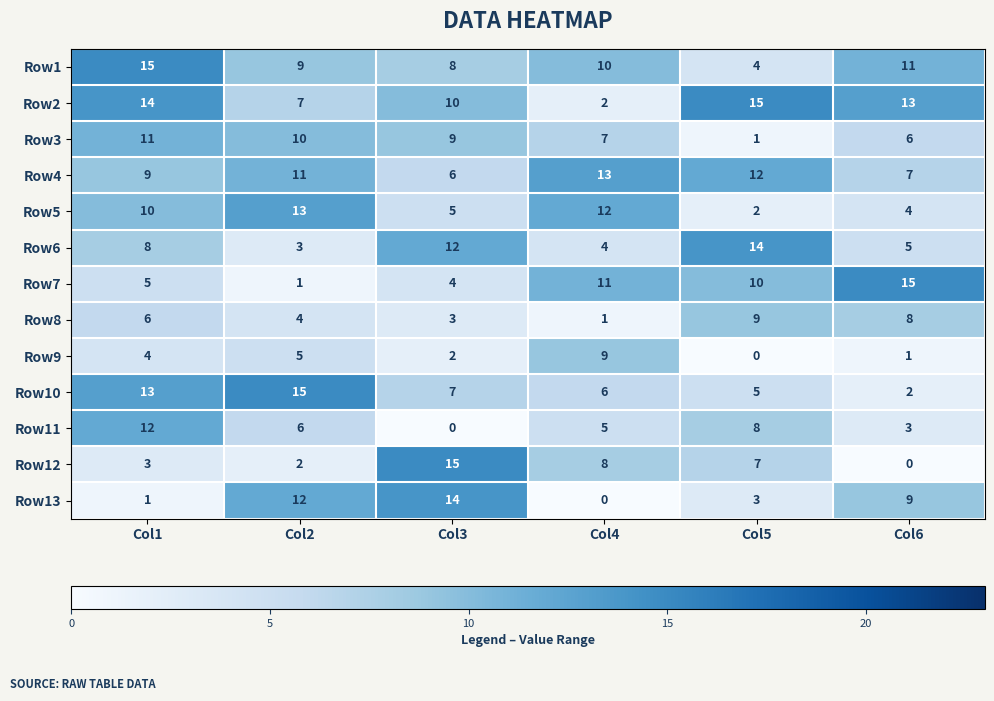

At Col5, list the series in order from smallest to largest.

Row9, Row3, Row5, Row13, Row1, Row10, Row12, Row11, Row8, Row7, Row4, Row6, Row2